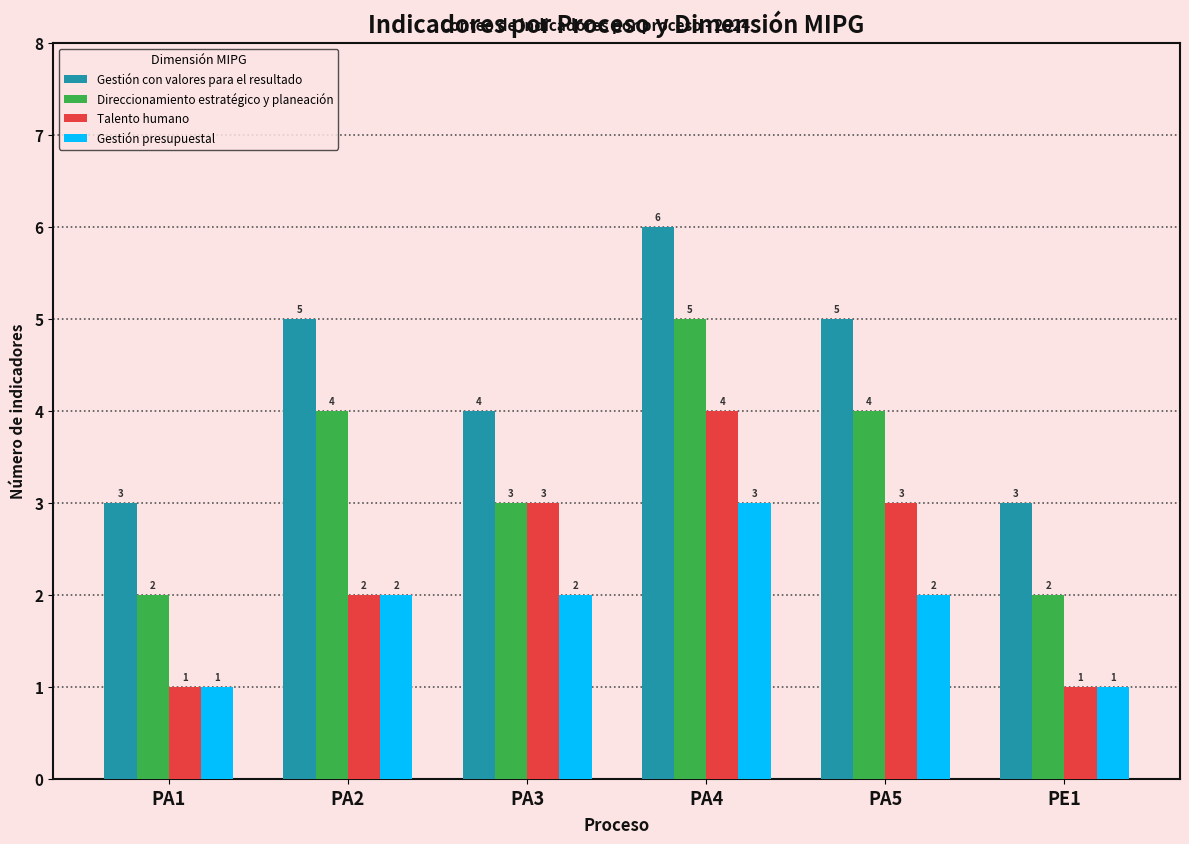

Rank the series by their average value, from highest to lowest.

Gestión con valores para el resultado, Direccionamiento estratégico y planeación, Talento humano, Gestión presupuestal